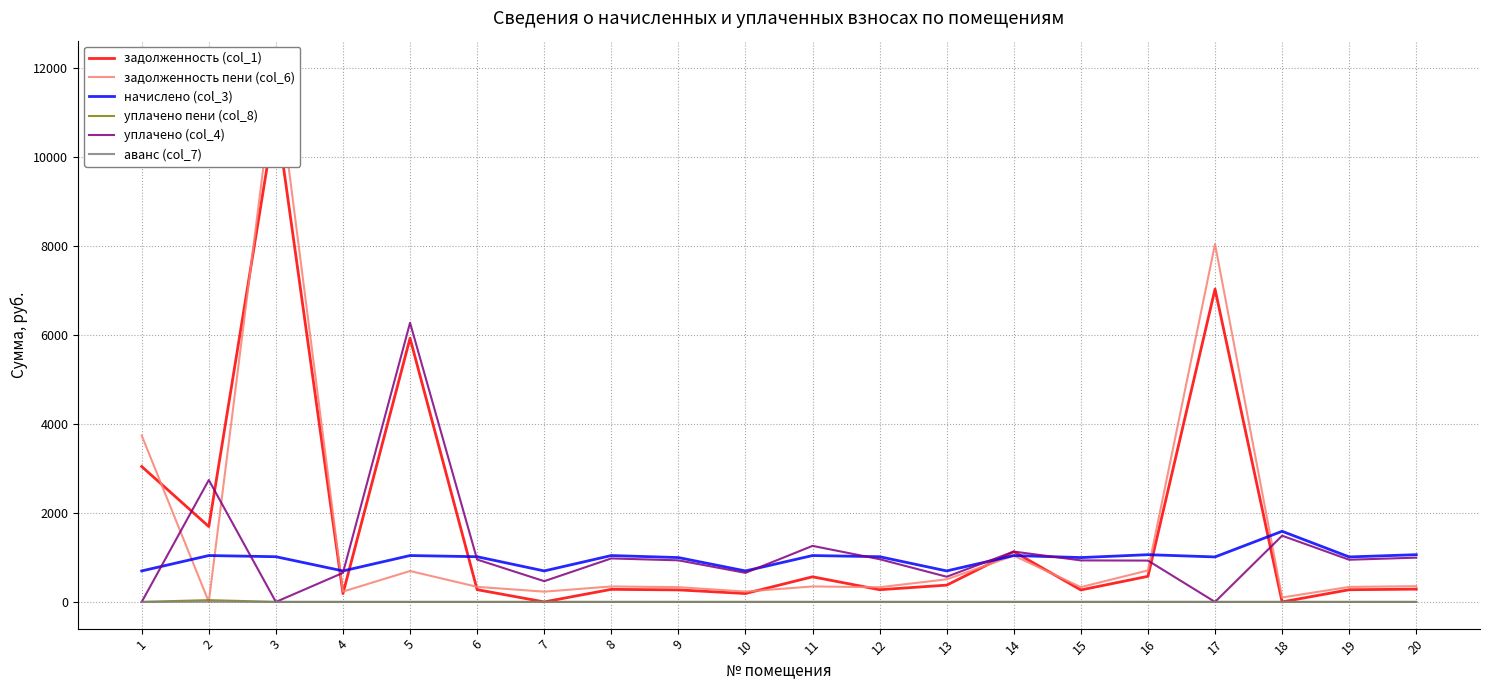

At which category is the sum across all series the highest?

3